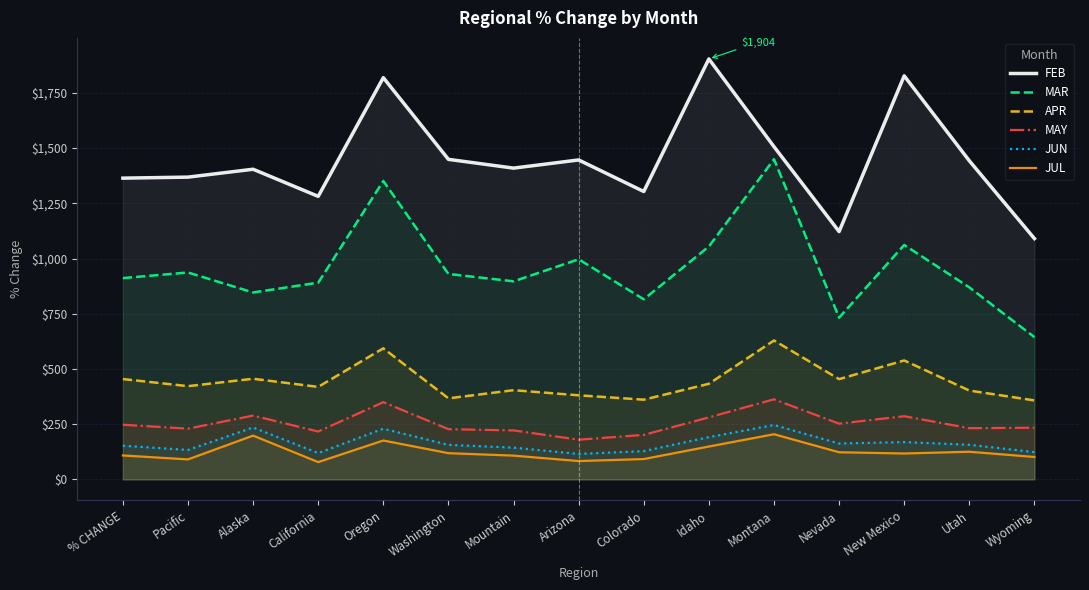

What are all the series names shown in the legend?

FEB, MAR, APR, MAY, JUN, JUL